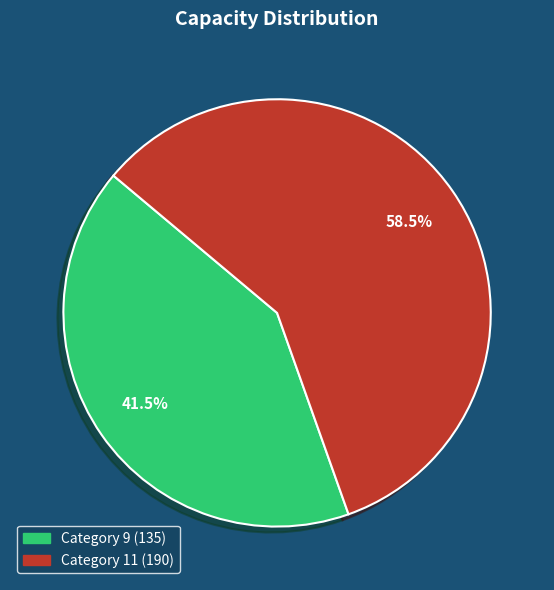

Which slice is the smallest?

9